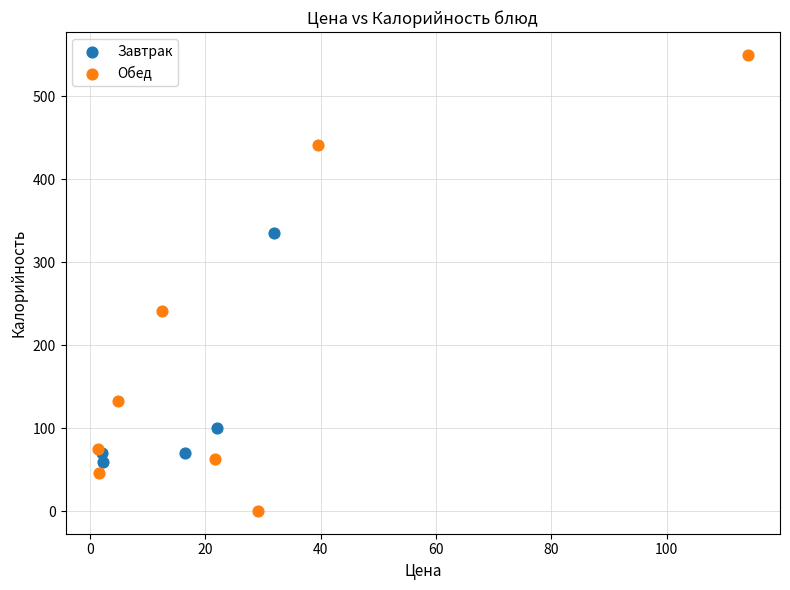

Which series reaches the maximum Y coordinate?

Обед